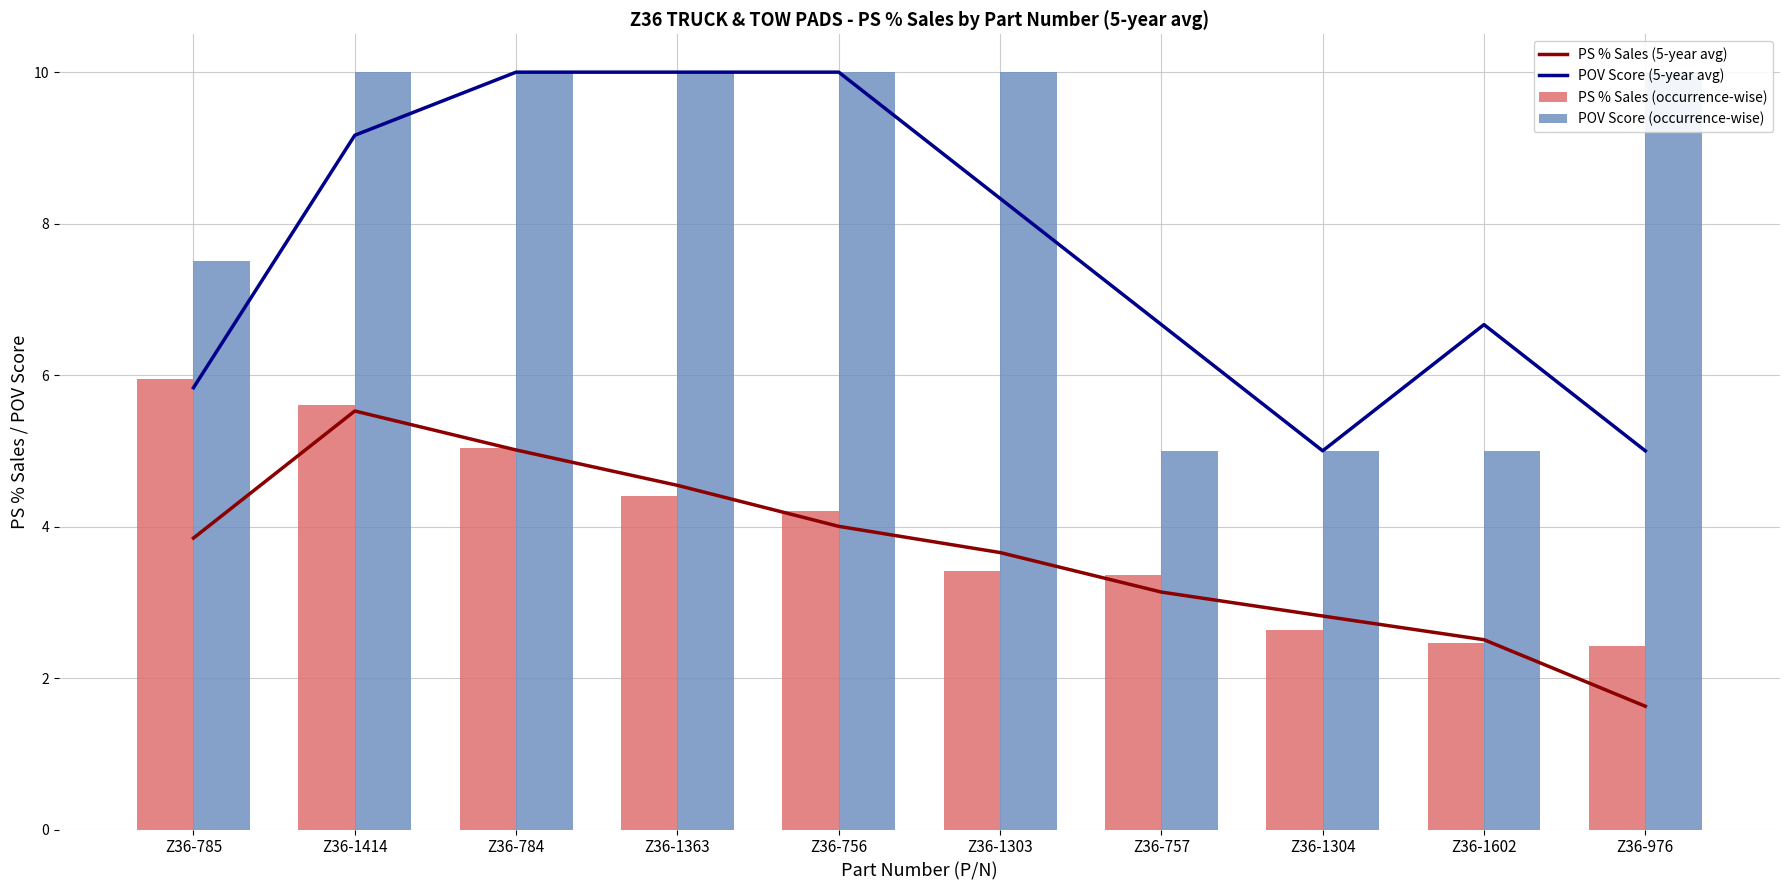

The POV Score (occurrence-wise) series shows 4.8 at Z36-756. True or false?

False